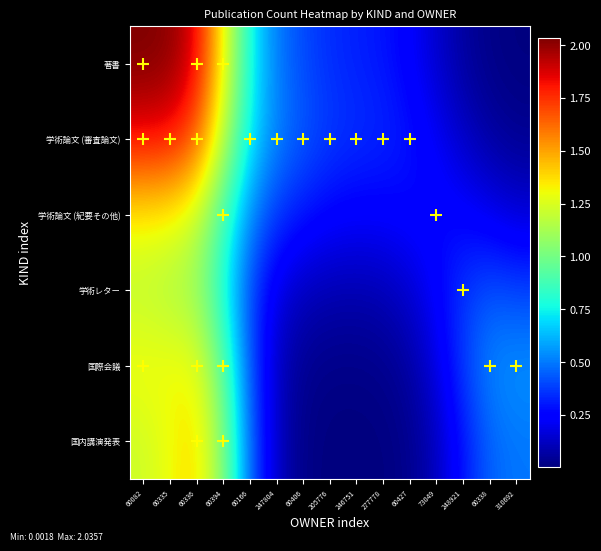

Reading left to right, list all the values displayed in this chart.

著書: 60082=2.0	60335=2.0	60336=1.9	60394=1.3	60166=0.8	247804=0.5	60406=0.4	205776=0.3	246751=0.3	277778=0.3	60427=0.2	73049=0.1	248921=0.1	60338=0.0	310692=0.0
学術論文 (審査論文): 60082=1.8	60335=1.8	60336=1.7	60394=1.2	60166=0.7	247804=0.5	60406=0.4	205776=0.4	246751=0.4	277778=0.3	60427=0.3	73049=0.2	248921=0.1	60338=0.1	310692=0.0
学術論文 (紀要その他): 60082=1.3	60335=1.3	60336=1.2	60394=0.9	60166=0.5	247804=0.4	60406=0.3	205776=0.3	246751=0.2	277778=0.2	60427=0.3	73049=0.3	248921=0.2	60338=0.2	310692=0.2
学術レター: 60082=1.2	60335=1.1	60336=1.1	60394=0.8	60166=0.4	247804=0.2	60406=0.1	205776=0.1	246751=0.1	277778=0.1	60427=0.1	73049=0.2	248921=0.4	60338=0.4	310692=0.4
国際会議: 60082=1.3	60335=1.3	60336=1.3	60394=0.9	60166=0.4	247804=0.1	60406=0.0	205776=0.0	246751=0.0	277778=0.0	60427=0.1	73049=0.2	248921=0.4	60338=0.5	310692=0.6
国内講演発表: 60082=1.2	60335=1.3	60336=1.4	60394=1.0	60166=0.5	247804=0.1	60406=0.0	205776=0.0	246751=0.0	277778=0.0	60427=0.0	73049=0.1	248921=0.3	60338=0.5	310692=0.5